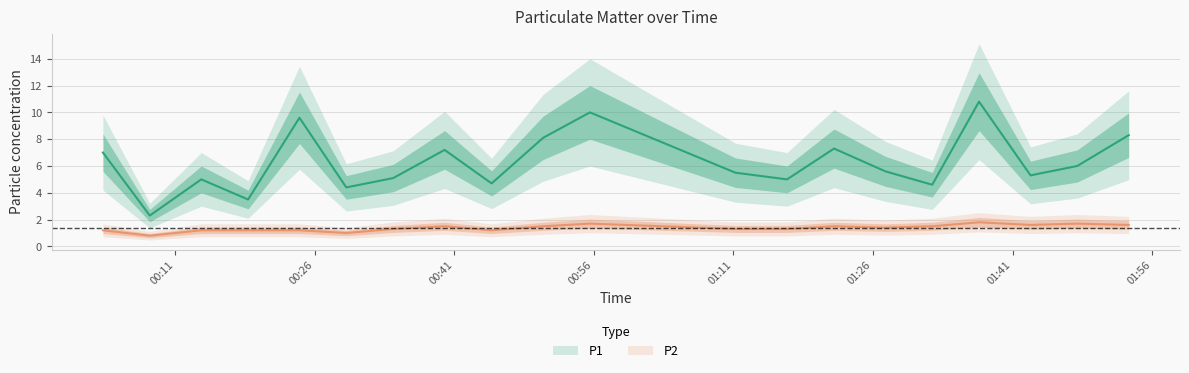

Which series has the largest range (max minus min)?

P1